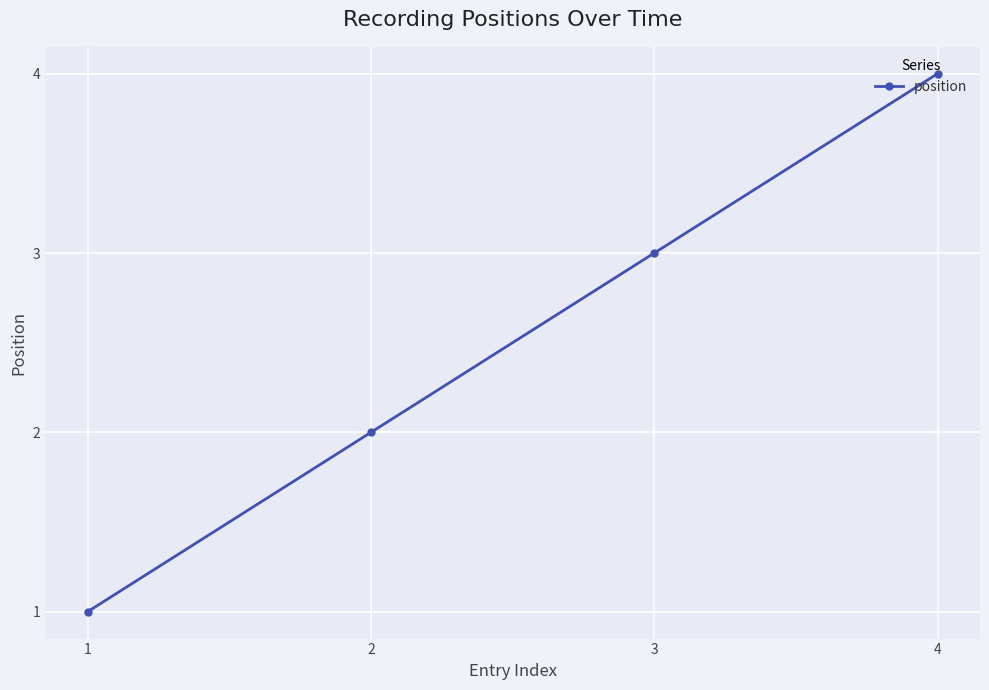

Count the values in the range 2 to 4.

3